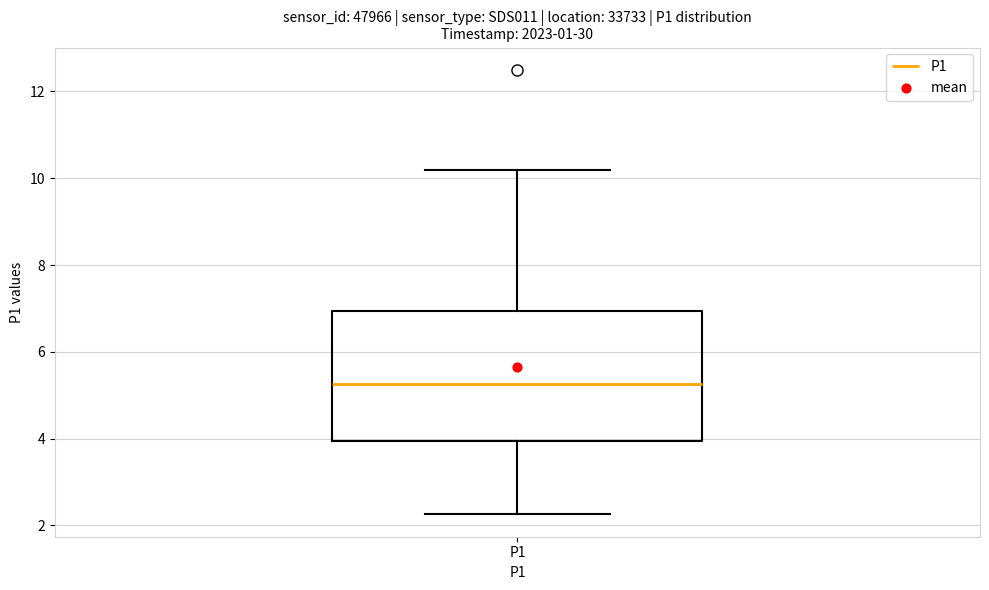

Transcribe this box plot: give where the median line is, the range the box spans, and where the two whiskers end, as read against the y-axis. The values are not printed on the chart, so give them approximately, as read against the axis.

median 5.2, box 4.0 to 7.0, whiskers 2.2 to 10.2